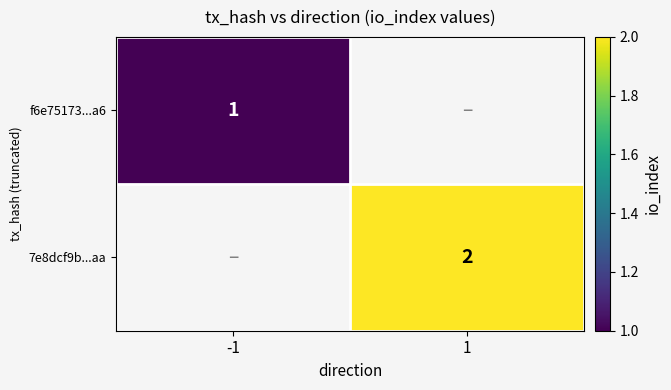

The value of f6e75173...a6 at -1 is 0.3. True or false?

False